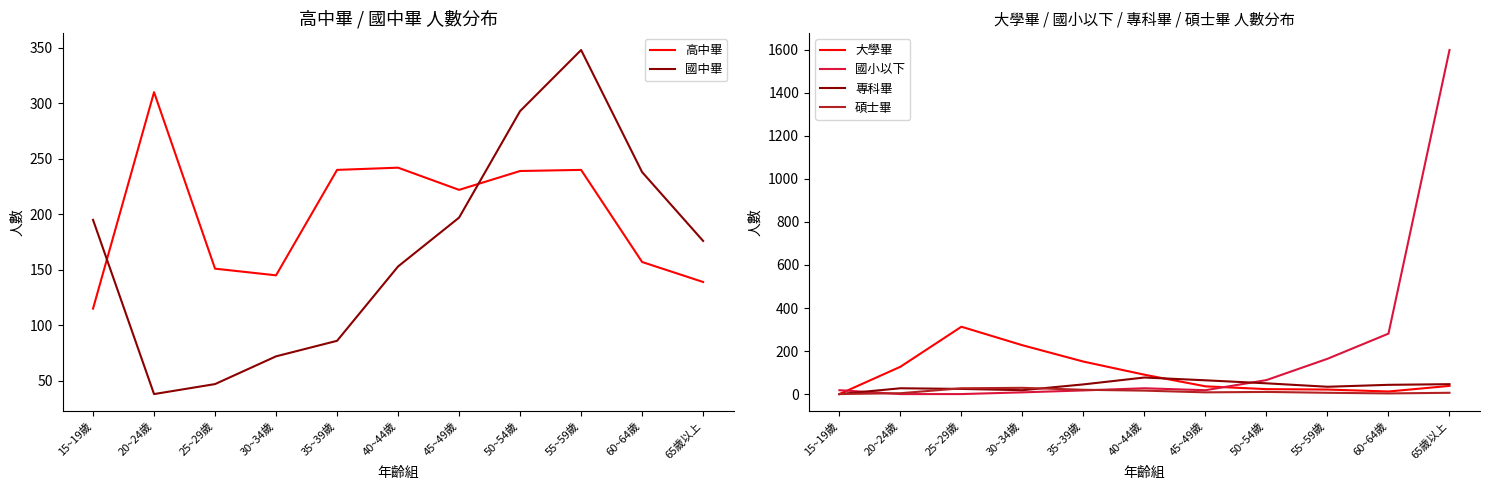

Where does the 大學畢 series first go above 38?

20~24歲